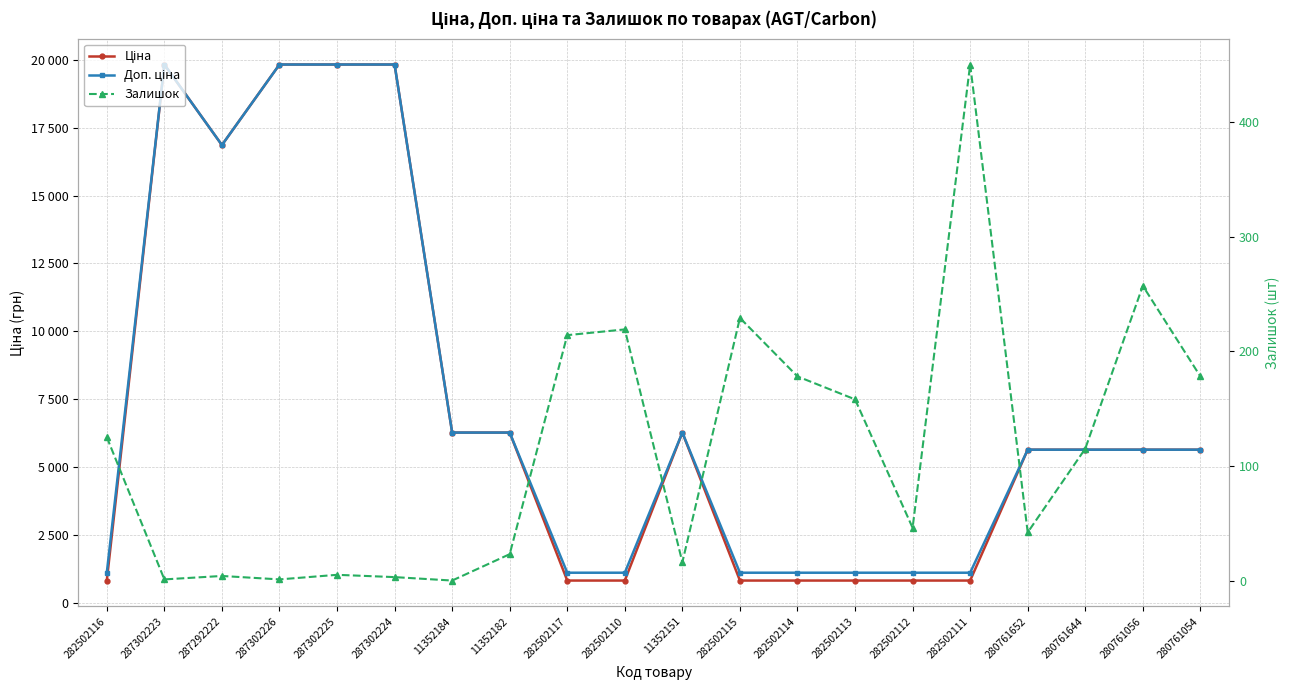

True or false: Доп. ціна and Залишок intersect in this chart.

False